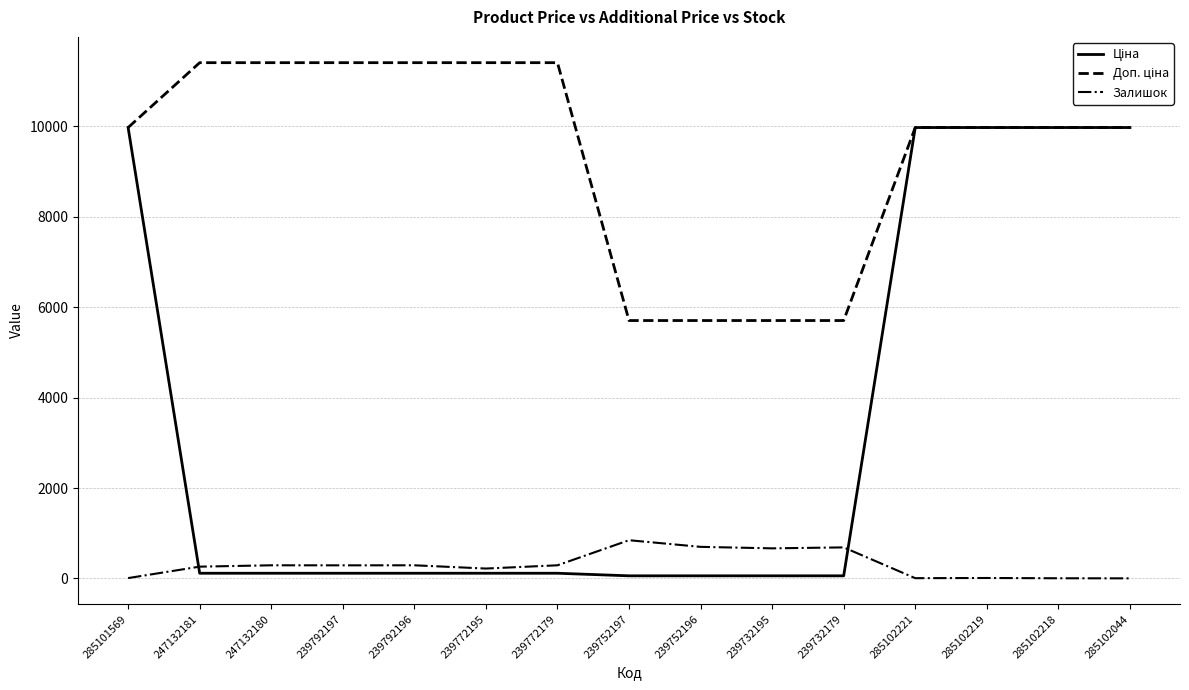

The Залишок series shows 2.7 at 285102221. True or false?

False